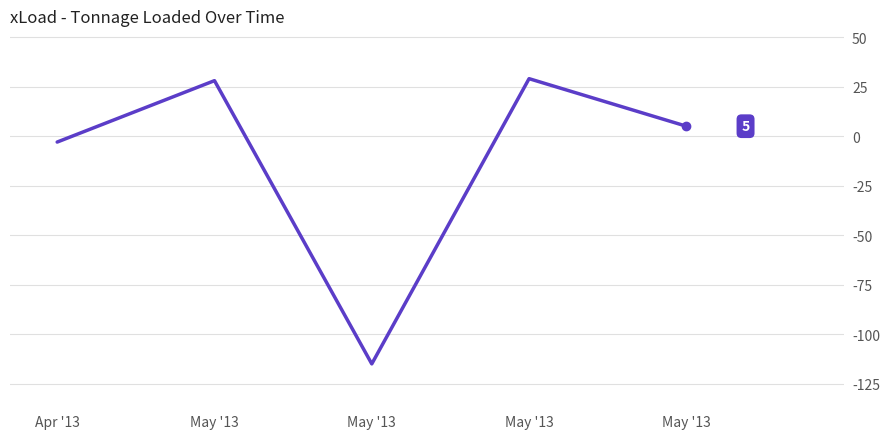

Rank the categories by value from lowest to highest.

May '13, Apr '13, May '13, May '13, May '13